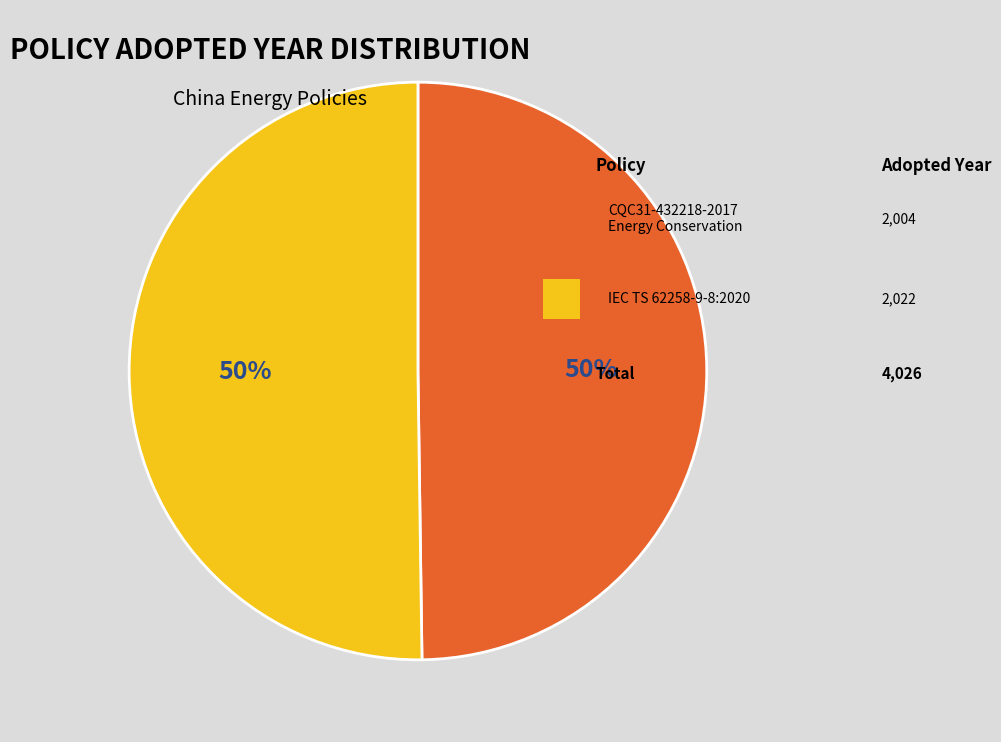

To the nearest percent, what is the average slice percentage?

50%